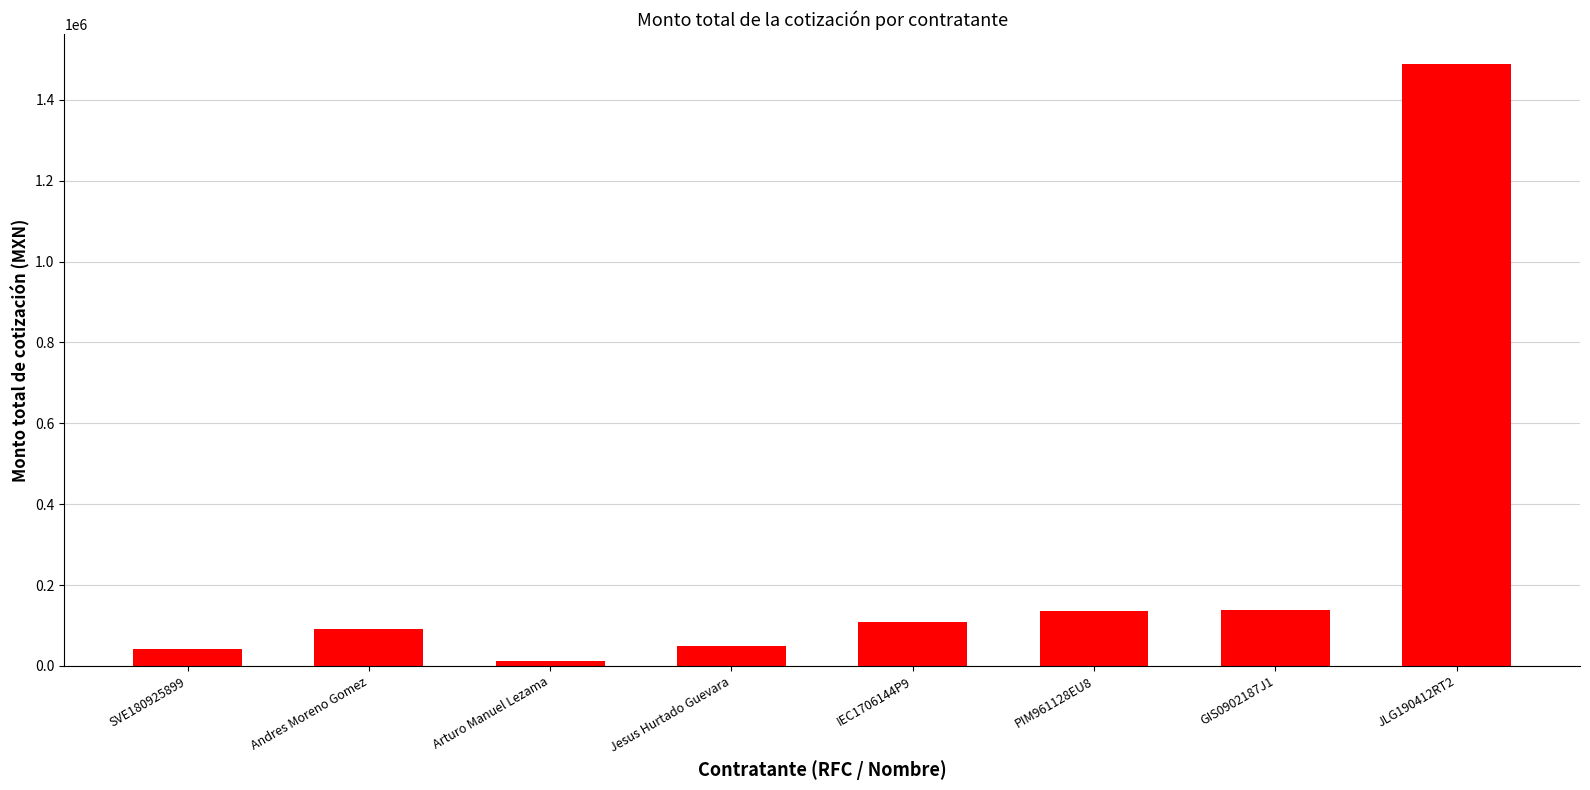

What value does the data have at JLG190412RT2?

1488607.2